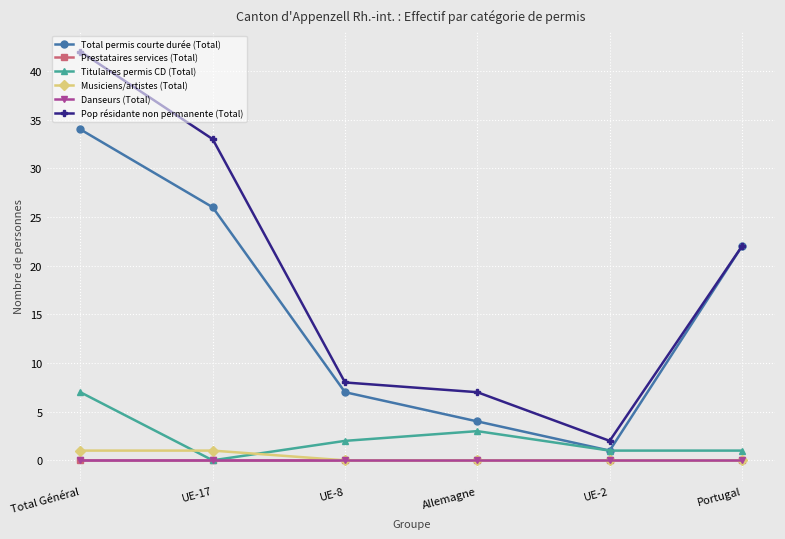

True or false: Titulaires permis CD (Total) and Total permis courte durée (Total) cross at least once.

False